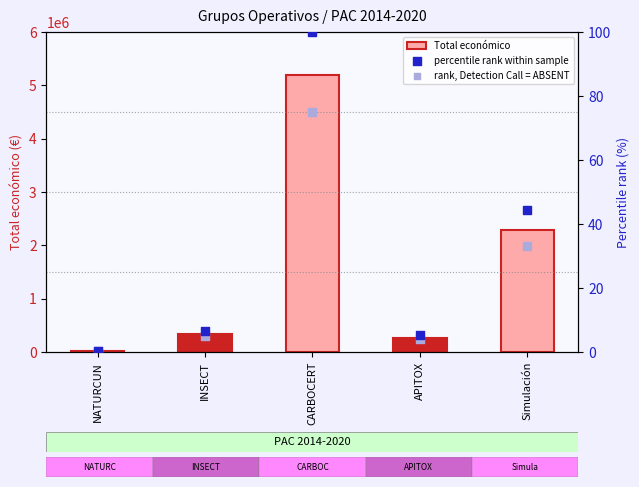

At how many categories does at least one series exceed 3981223?

1